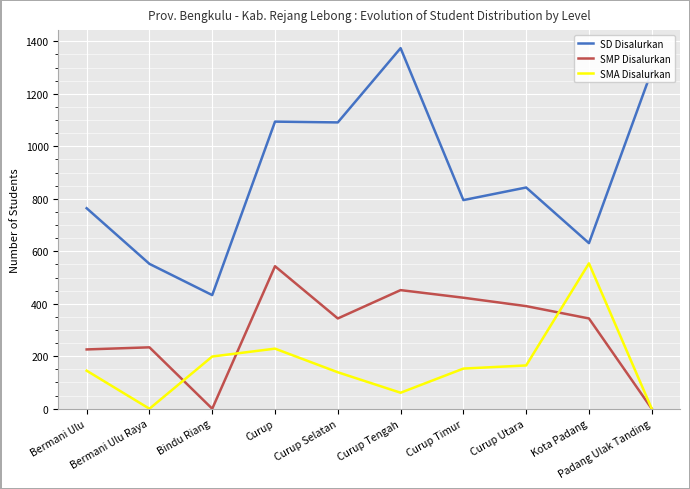

What is the maximum value for SD Disalurkan?

1374